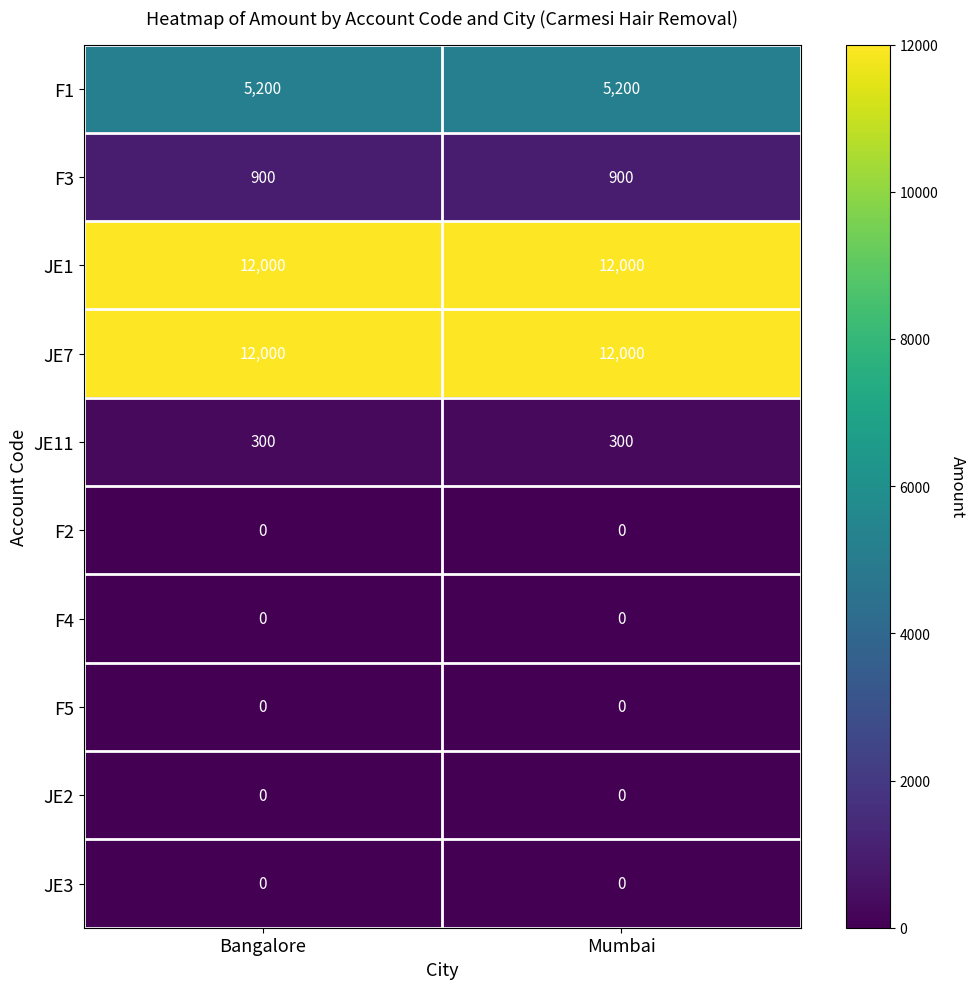

What value does the F1 series have at Mumbai?

5200